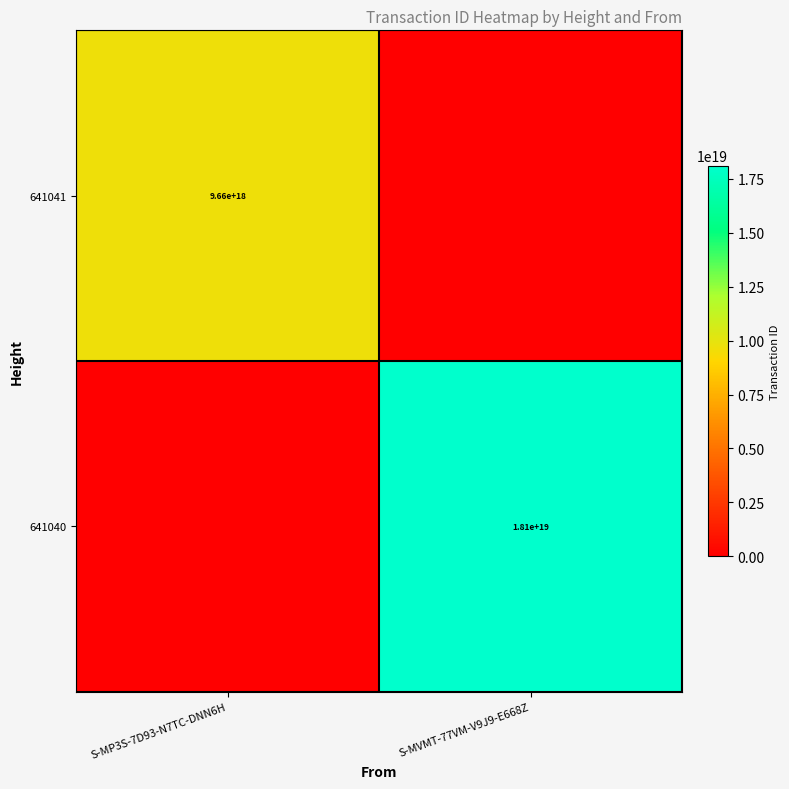

Count the number of data series in this chart.

2